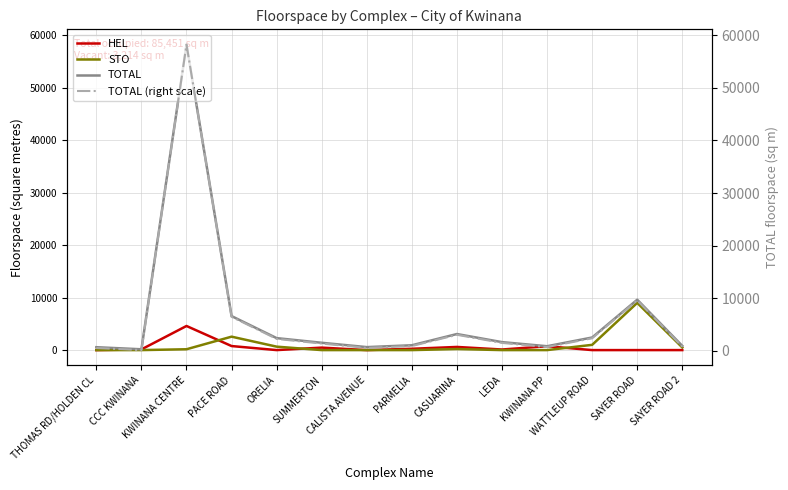

Which series has the widest spread of values?

TOTAL